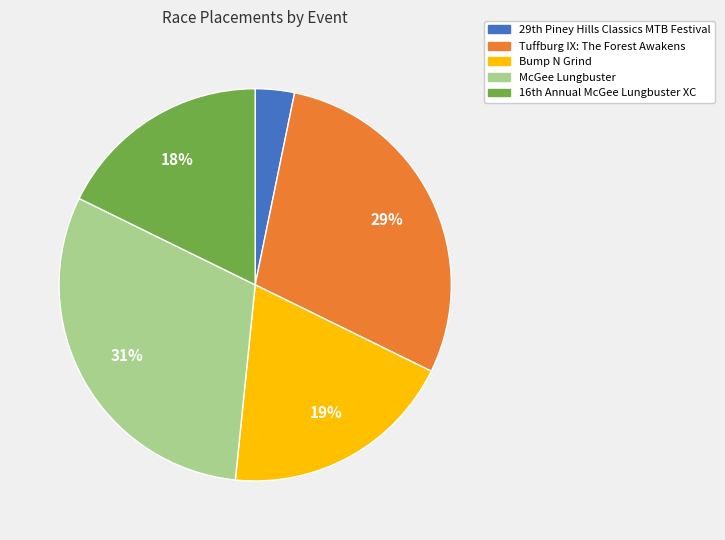

Does any single category account for the majority?

No